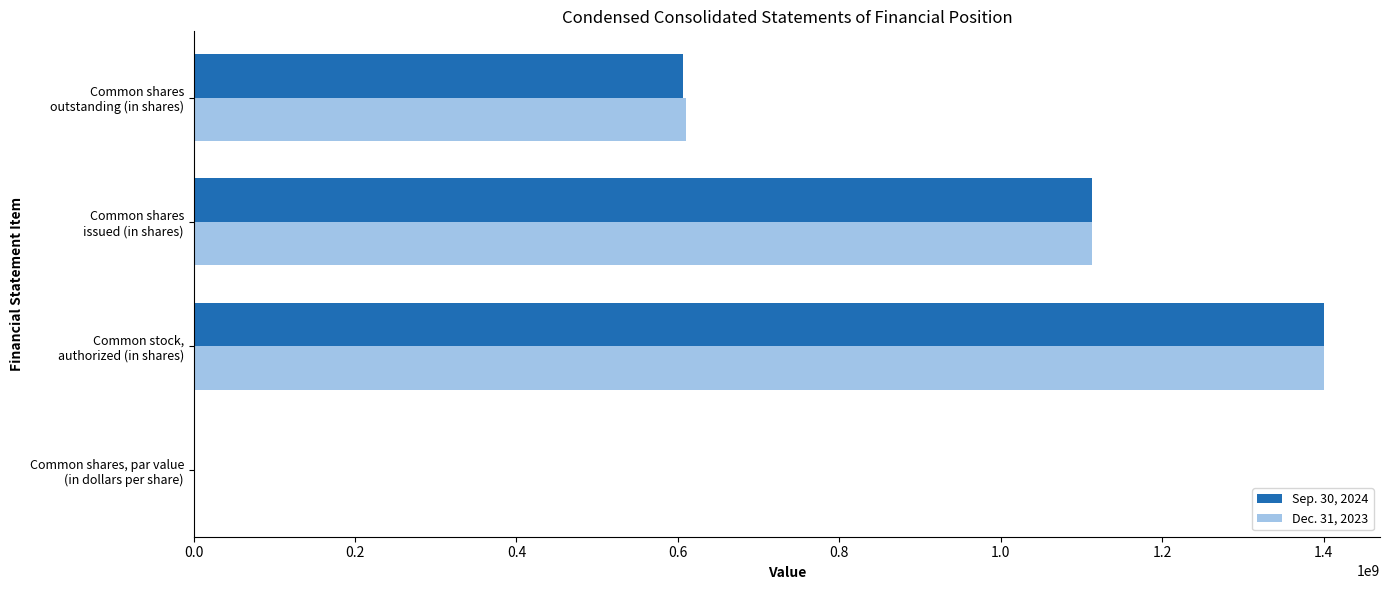

What is the sum of all Sep. 30, 2024 values?

3119932582.5